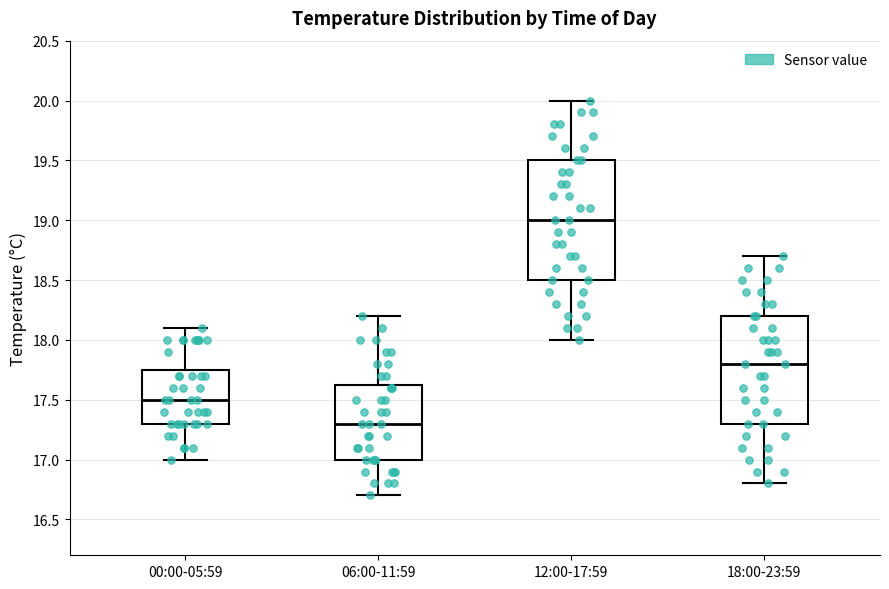

Reading left to right, read every box against the y-axis: the position of its median line, the range the box covers, and the ends of its whiskers. The values are not printed on the chart, so give them approximately, as read against the axis.

00:00-05:59: median 17.50, box 17.30 to 17.75, whiskers 17.00 to 18.10
06:00-11:59: median 17.30, box 17.00 to 17.65, whiskers 16.70 to 18.20
12:00-17:59: median 19.00, box 18.50 to 19.50, whiskers 18.00 to 20.00
18:00-23:59: median 17.80, box 17.30 to 18.20, whiskers 16.80 to 18.70